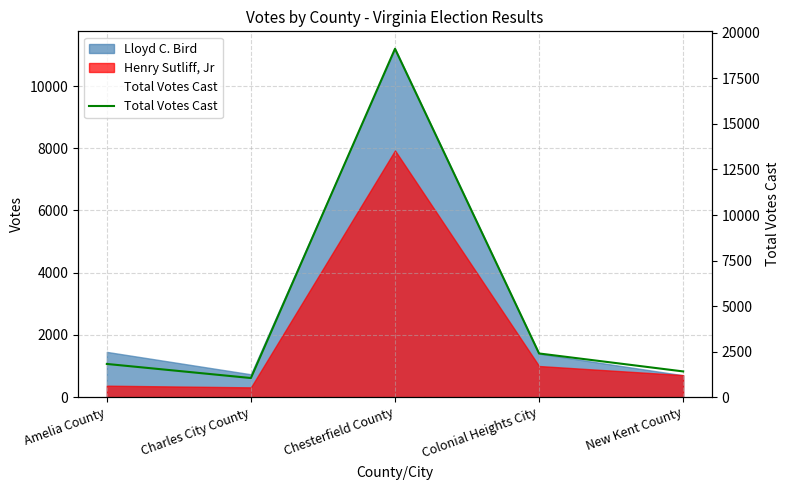

At which category does the data reach its first local valley?

Charles City County